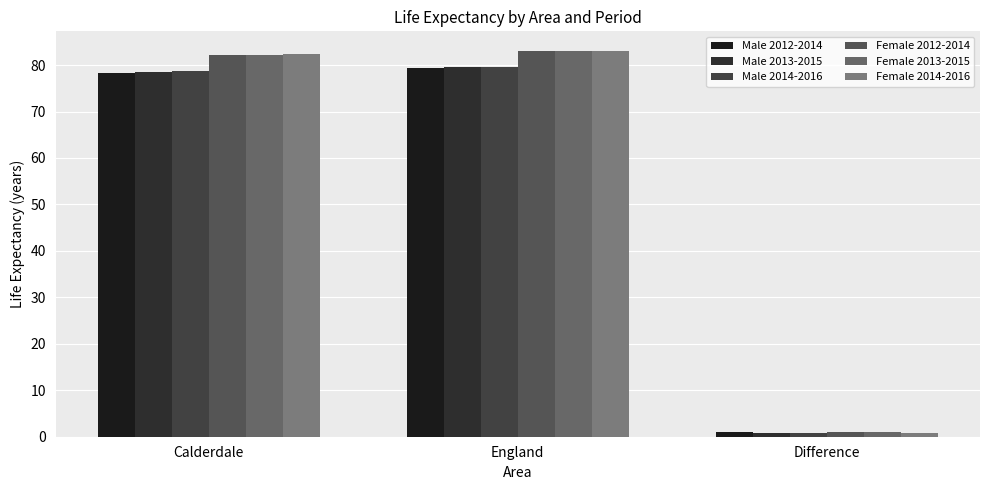

What is the value of the Female 2013-2015 bar at the 1st from the left?

82.1